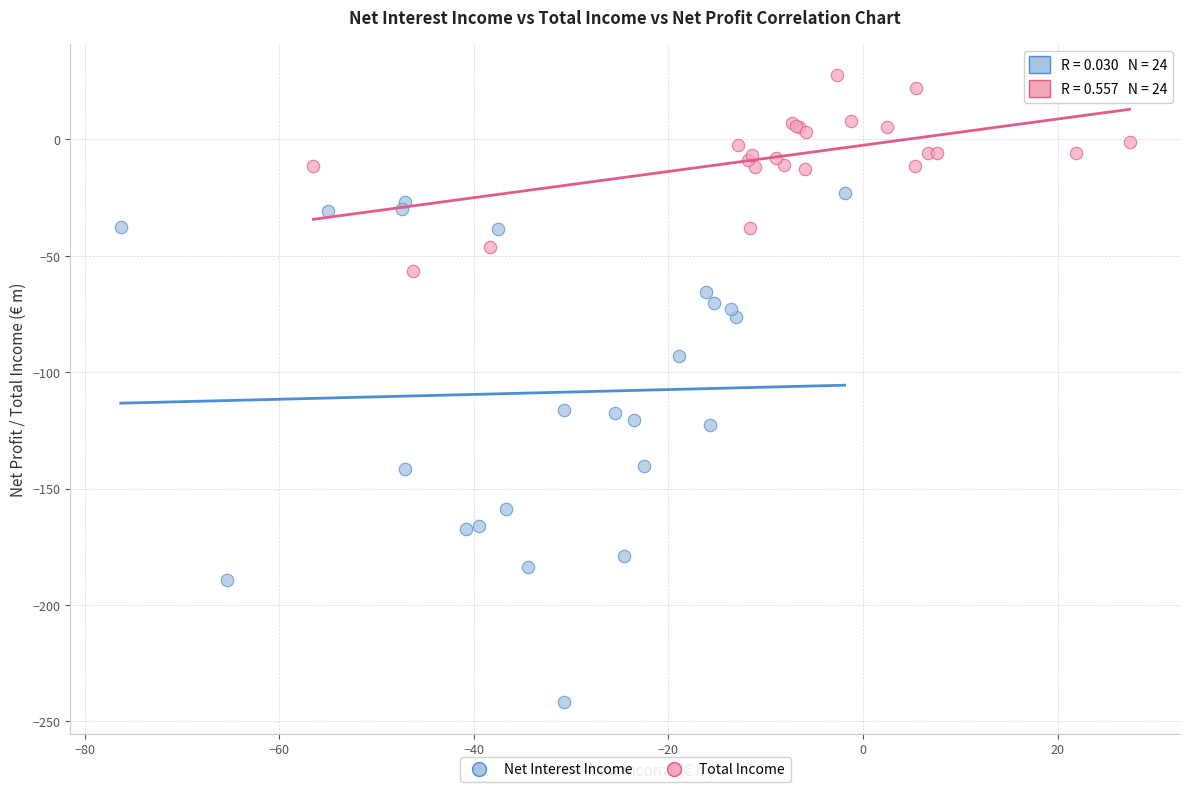

Which series has the widest spread of Y values?

Net Interest Income